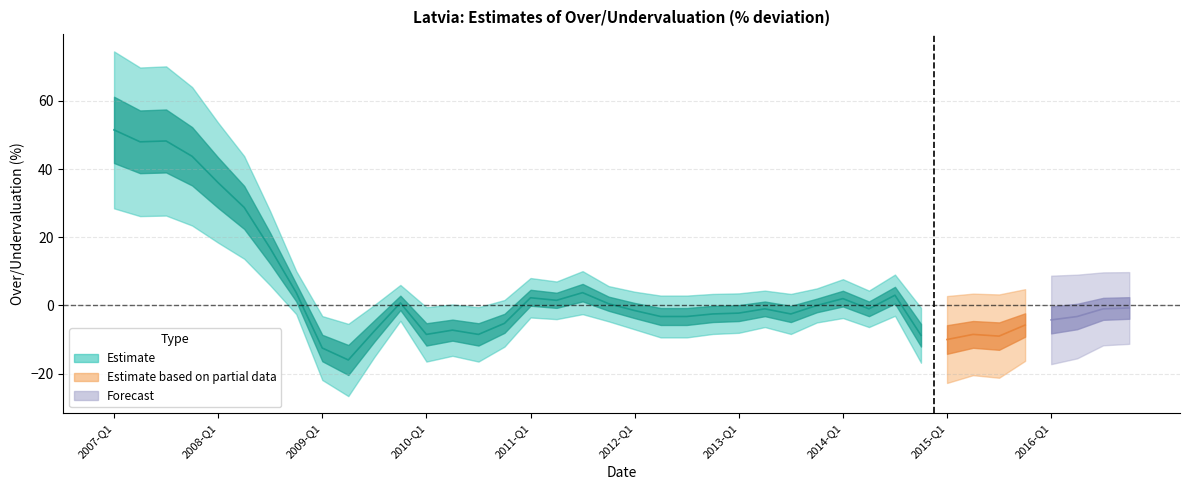

At which label is the value closest to 17?

2008-Q3